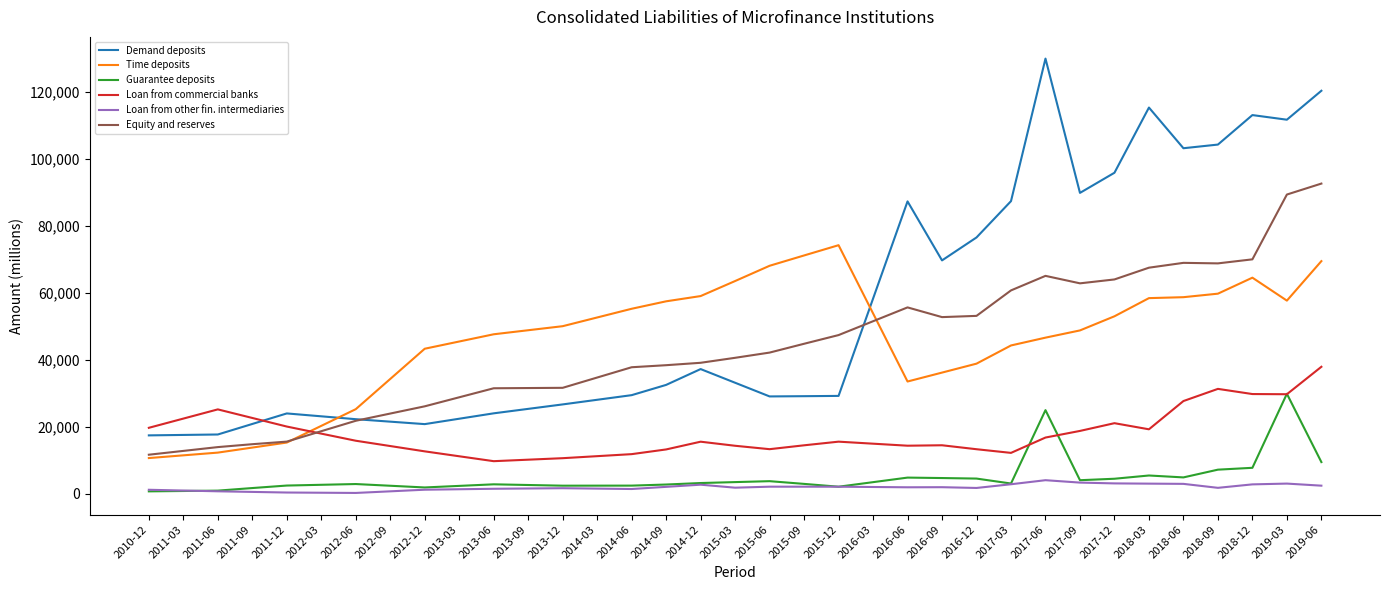

What is the sum of the Time deposits values at 2017-12 and 2018-09?

112761.7